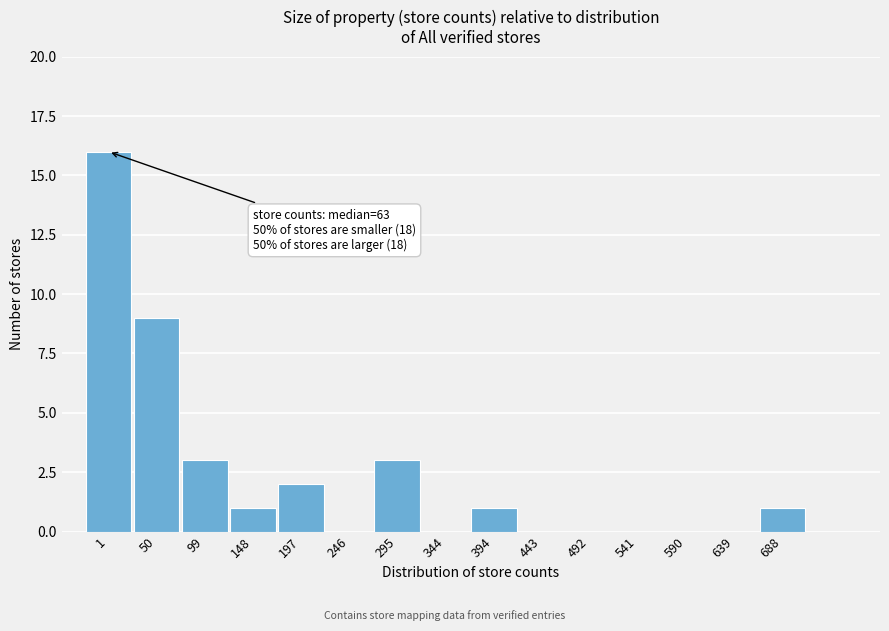

Reading left to right, extract all data points from this chart.

1=16	50=9	99=3	148=1	197=2	246=0	295=3	344=0	394=1	443=0	492=0	541=0	590=0	639=0	688=1